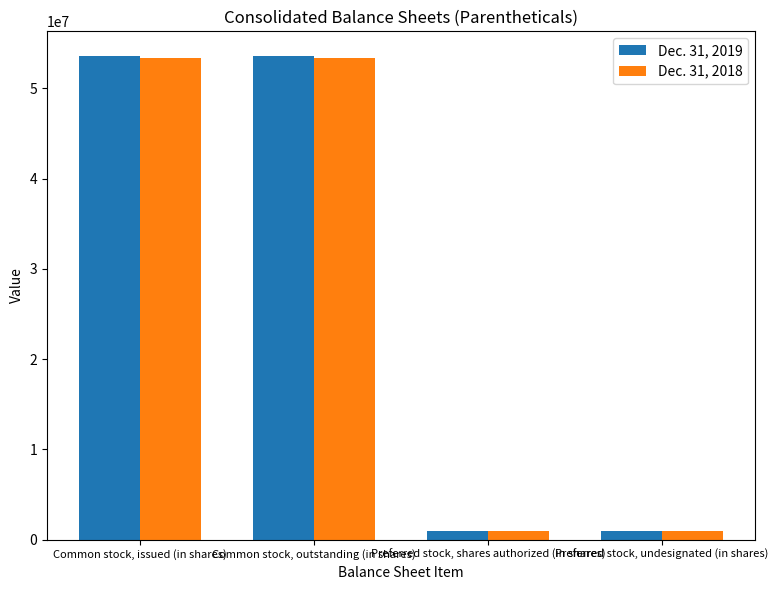

What is the maximum value shown in the chart?

53623740